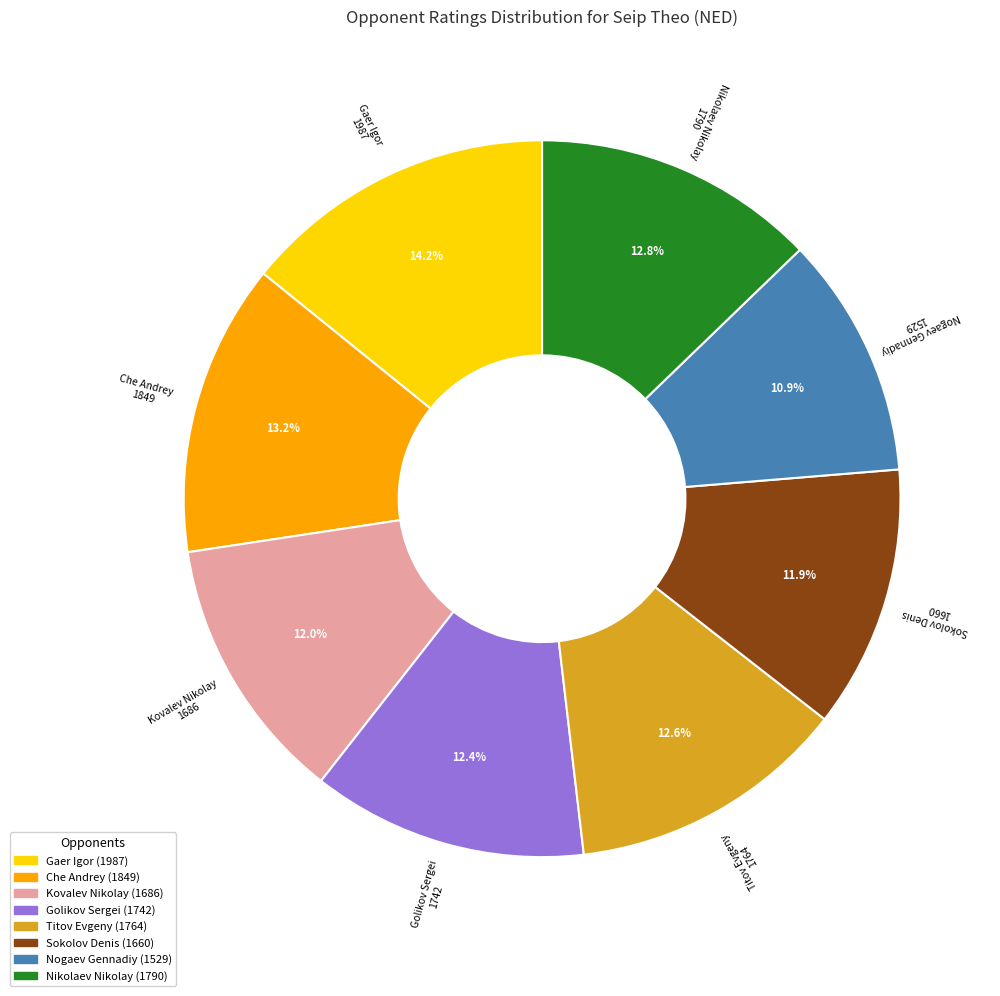

Is there a majority slice in this chart?

No